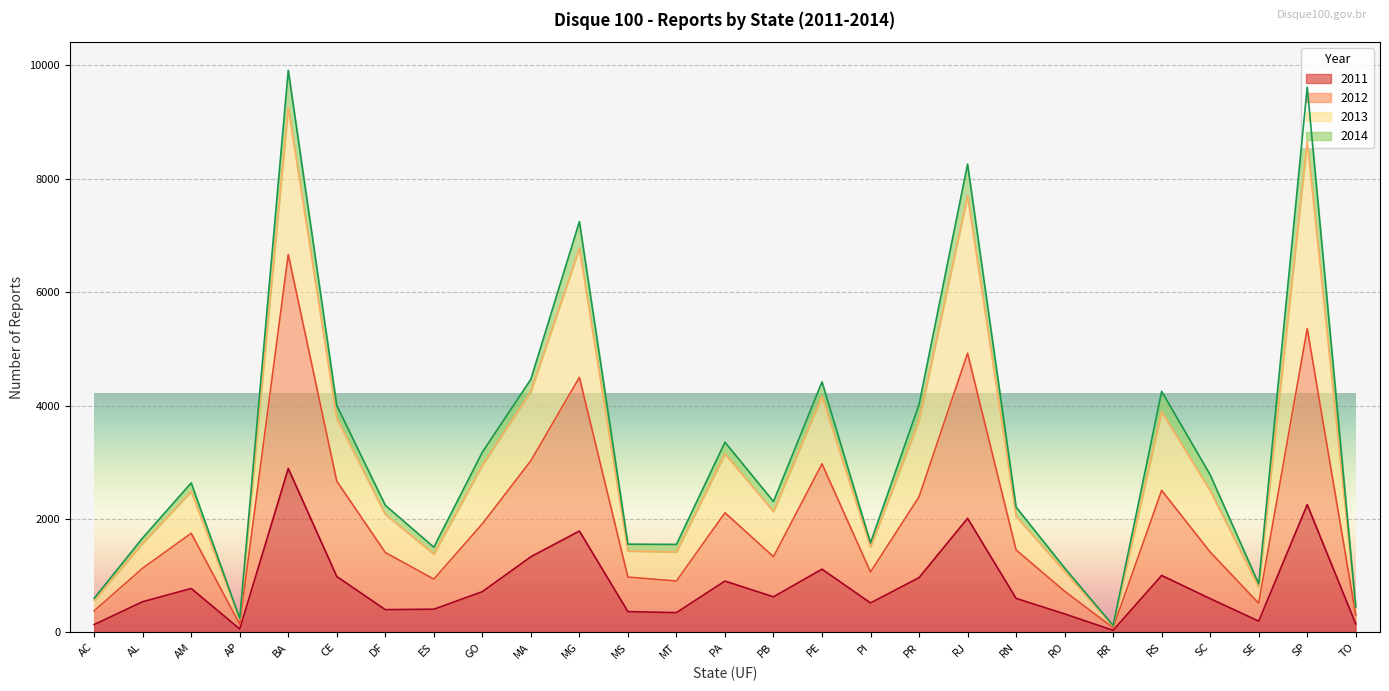

What is the label of the 13th point from the left?

MT